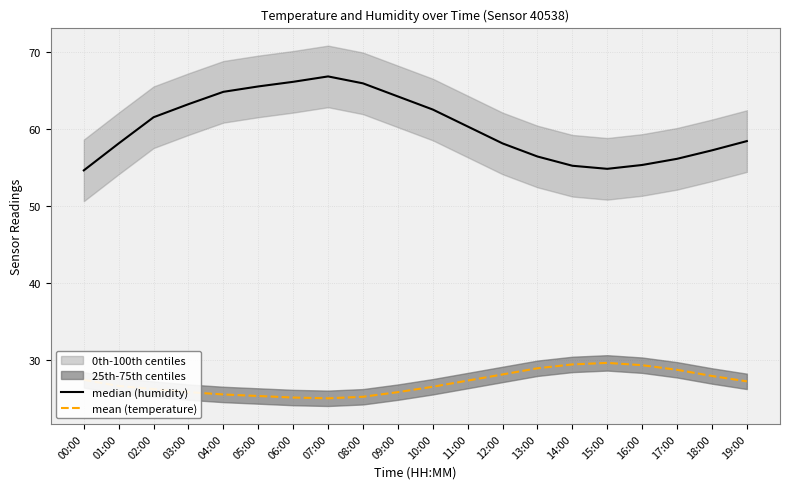

At how many categories does at least one series exceed 40?

20